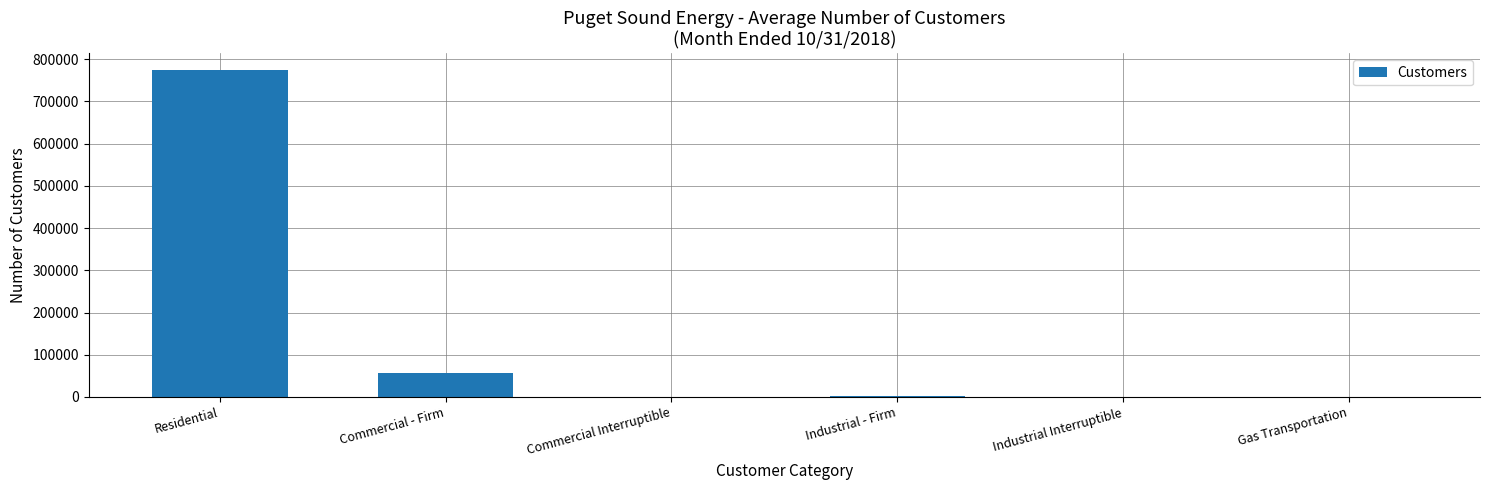

What is the sum of all values?

833345